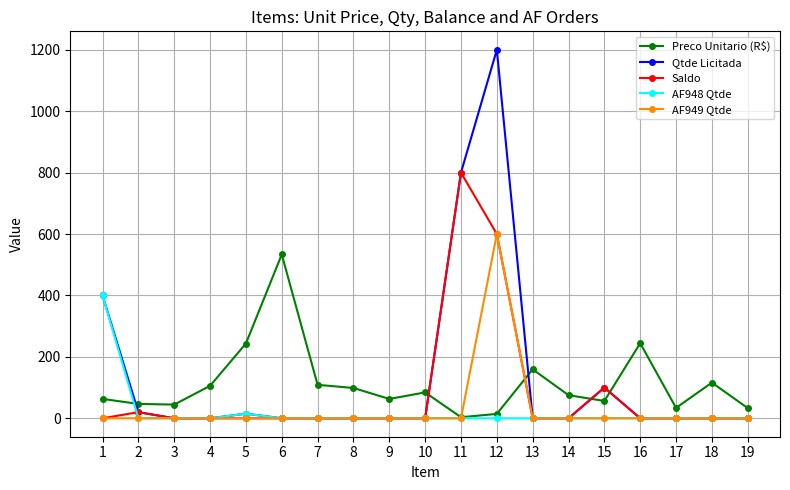

List the series in order of their peak value, lowest first.

AF948 Qtde, Preco Unitario (R$), AF949 Qtde, Saldo, Qtde Licitada